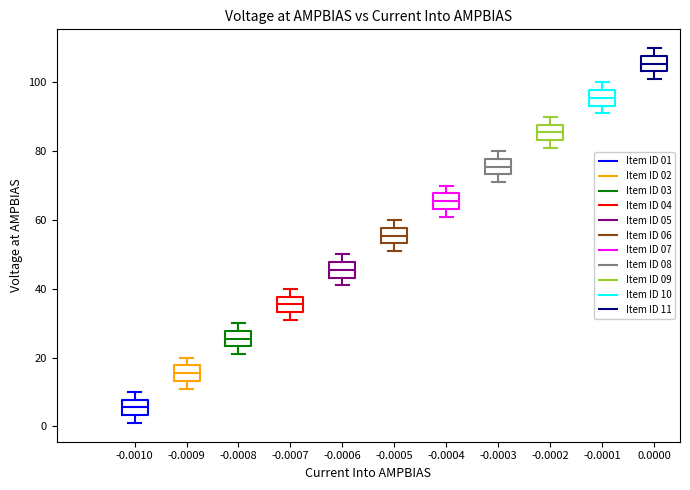

Reading left to right, read every box against the y-axis: the position of its median line, the range the box covers, and the ends of its whiskers. The values are not printed on the chart, so give them approximately, as read against the axis.

-0.0010: median 6, box 4 to 8, whiskers 2 to 10
-0.0009: median 16, box 14 to 18, whiskers 12 to 20
-0.0008: median 26, box 24 to 28, whiskers 22 to 30
-0.0007: median 36, box 34 to 38, whiskers 32 to 40
-0.0006: median 46, box 44 to 48, whiskers 42 to 50
-0.0005: median 56, box 54 to 58, whiskers 52 to 60
-0.0004: median 66, box 64 to 68, whiskers 62 to 70
-0.0003: median 76, box 74 to 78, whiskers 72 to 80
-0.0002: median 86, box 84 to 88, whiskers 82 to 90
-0.0001: median 96, box 94 to 98, whiskers 92 to 100
0.0000: median 106, box 104 to 108, whiskers 102 to 110